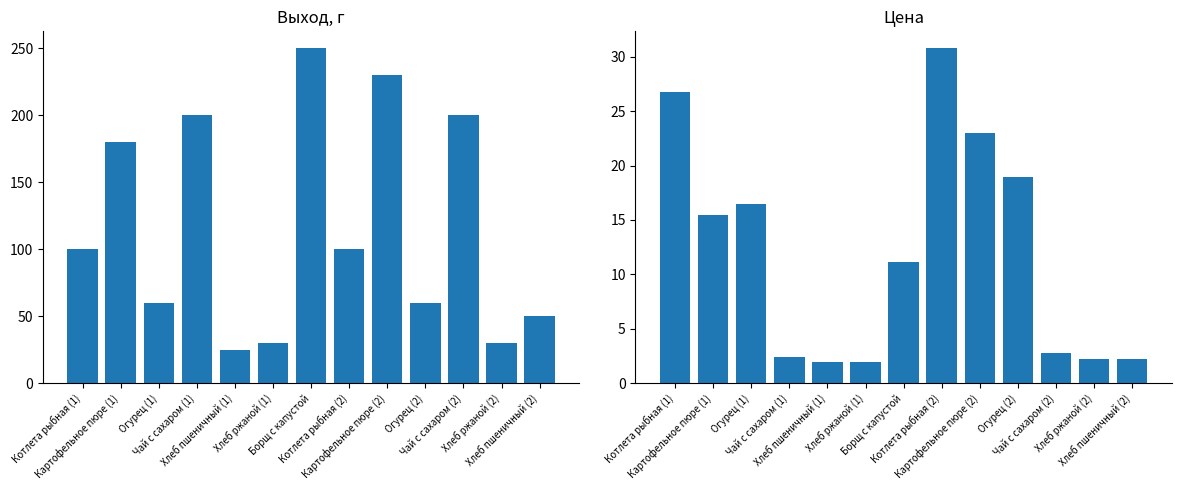

Reading left to right, transcribe all the data shown in this chart.

Выход, г: Котлета рыбная (1)=100.0	Картофельное пюре (1)=180.0	Огурец (1)=60.0	Чай с сахаром (1)=200.0	Хлеб пшеничный (1)=25.0	Хлеб ржаной (1)=30.0	Борщ с капустой=250.0	Котлета рыбная (2)=100.0	Картофельное пюре (2)=230.0	Огурец (2)=60.0	Чай с сахаром (2)=200.0	Хлеб ржаной (2)=30.0	Хлеб пшеничный (2)=50.0
Цена: Котлета рыбная (1)=26.8	Картофельное пюре (1)=15.5	Огурец (1)=16.4	Чай с сахаром (1)=2.4	Хлеб пшеничный (1)=1.9	Хлеб ржаной (1)=1.9	Борщ с капустой=11.2	Котлета рыбная (2)=30.8	Картофельное пюре (2)=23.0	Огурец (2)=18.9	Чай с сахаром (2)=2.8	Хлеб ржаной (2)=2.2	Хлеб пшеничный (2)=2.2